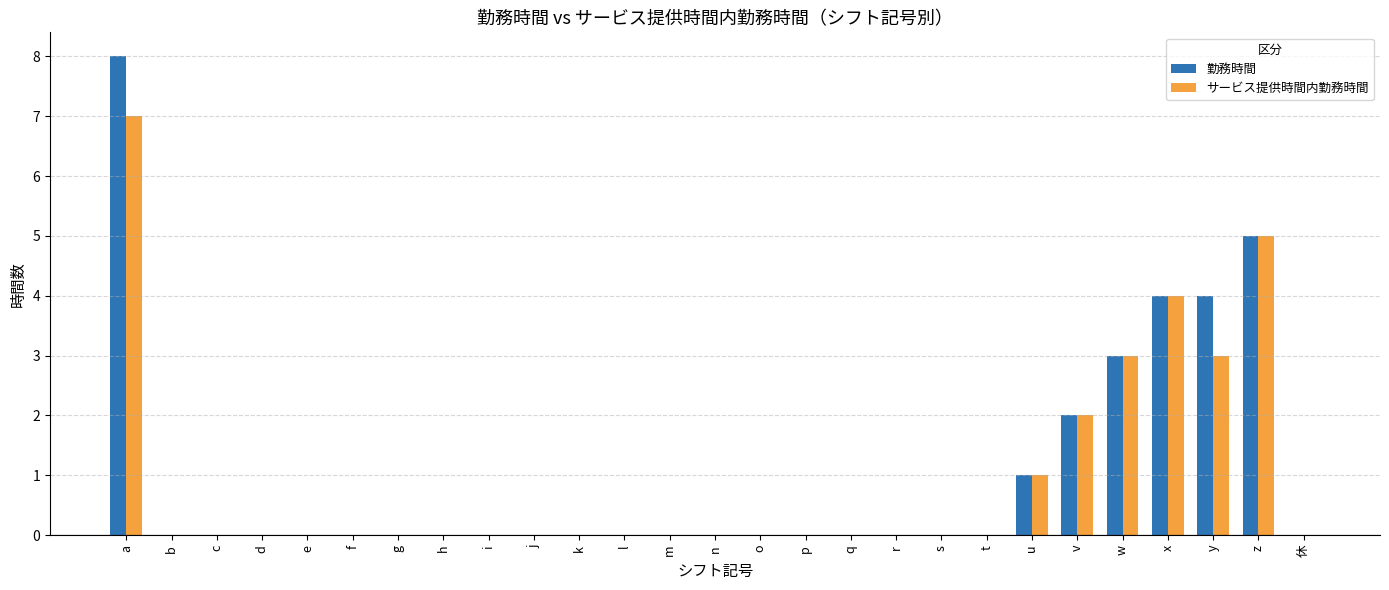

Reading right to left, transcribe all the data shown in this chart.

勤務時間: 0	5	4	4	3	2	1	0	0	0	0	0	0	0	0	0	0	0	0	0	0	0	0	0	0	0	8
サービス提供時間内勤務時間: 0	5	3	4	3	2	1	0	0	0	0	0	0	0	0	0	0	0	0	0	0	0	0	0	0	0	7